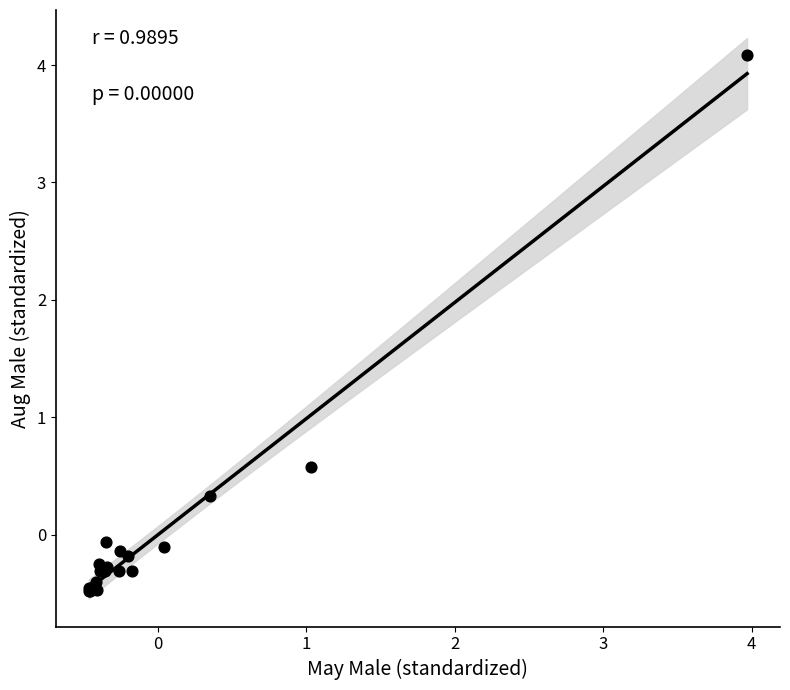

What Y value in the scatter plot is closest to 1?

0.6